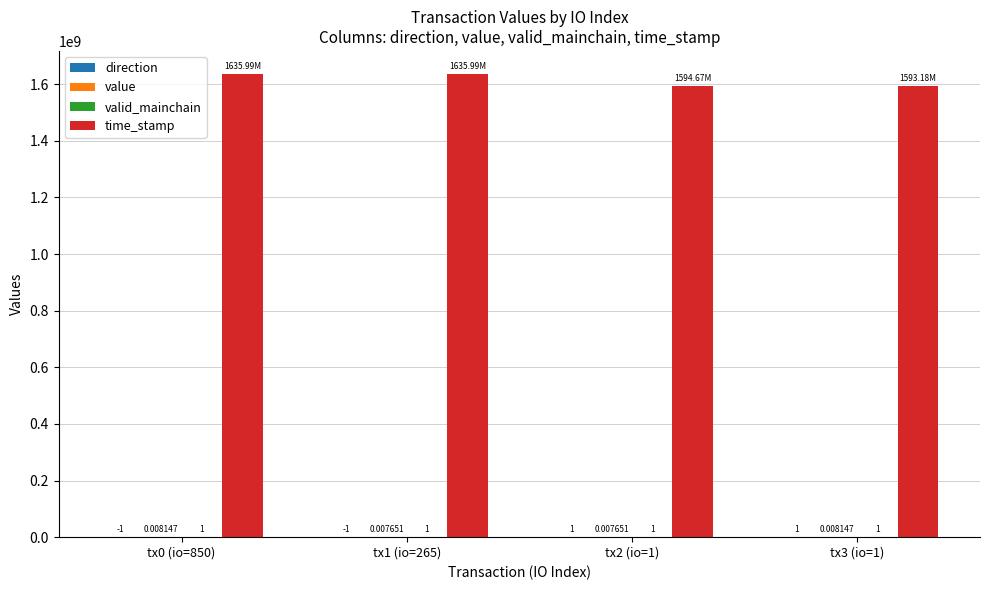

Which series has the largest total across all categories?

time_stamp